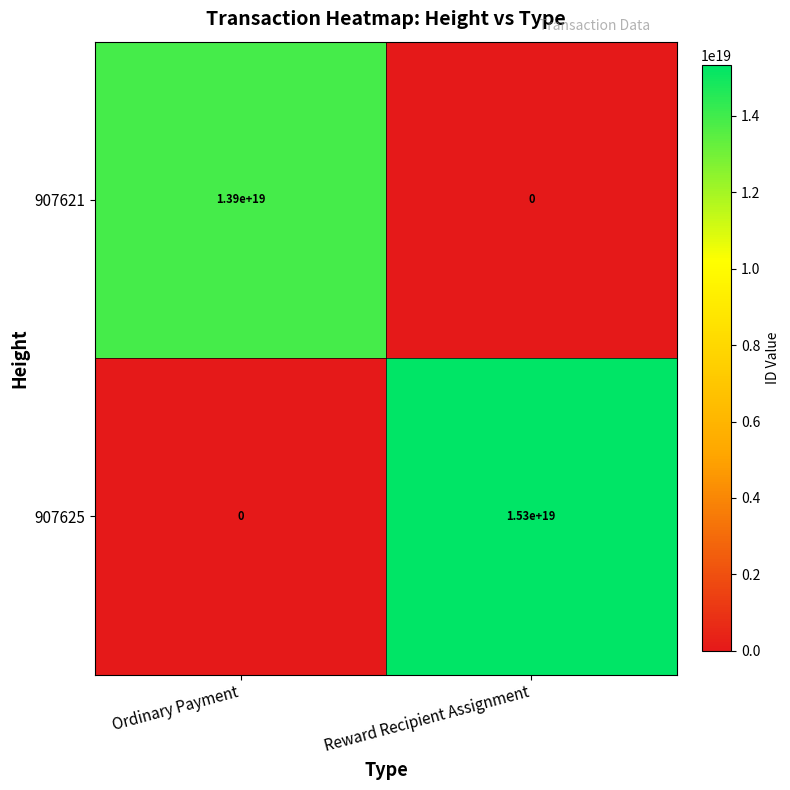

The 907621 series shows -8899451545692879872 at Reward Recipient Assignment. True or false?

False